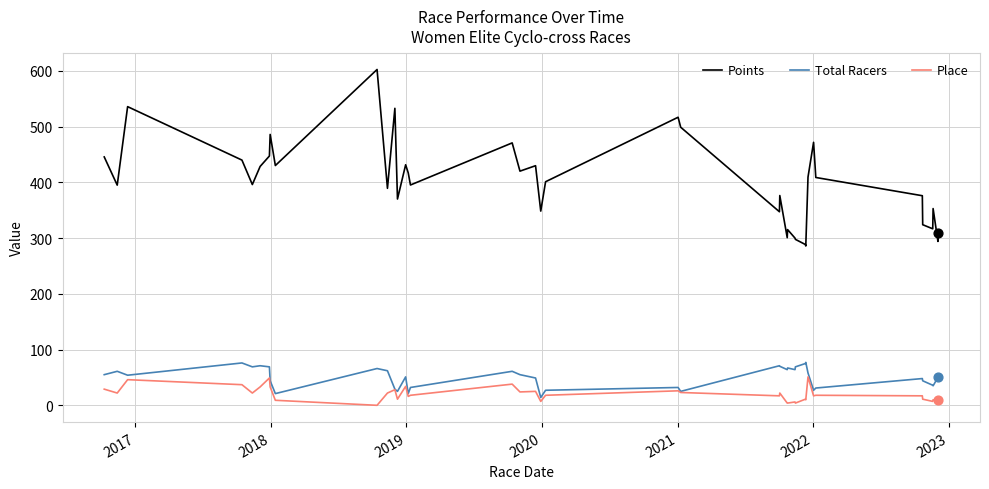

Which series has the largest total across all categories?

Points